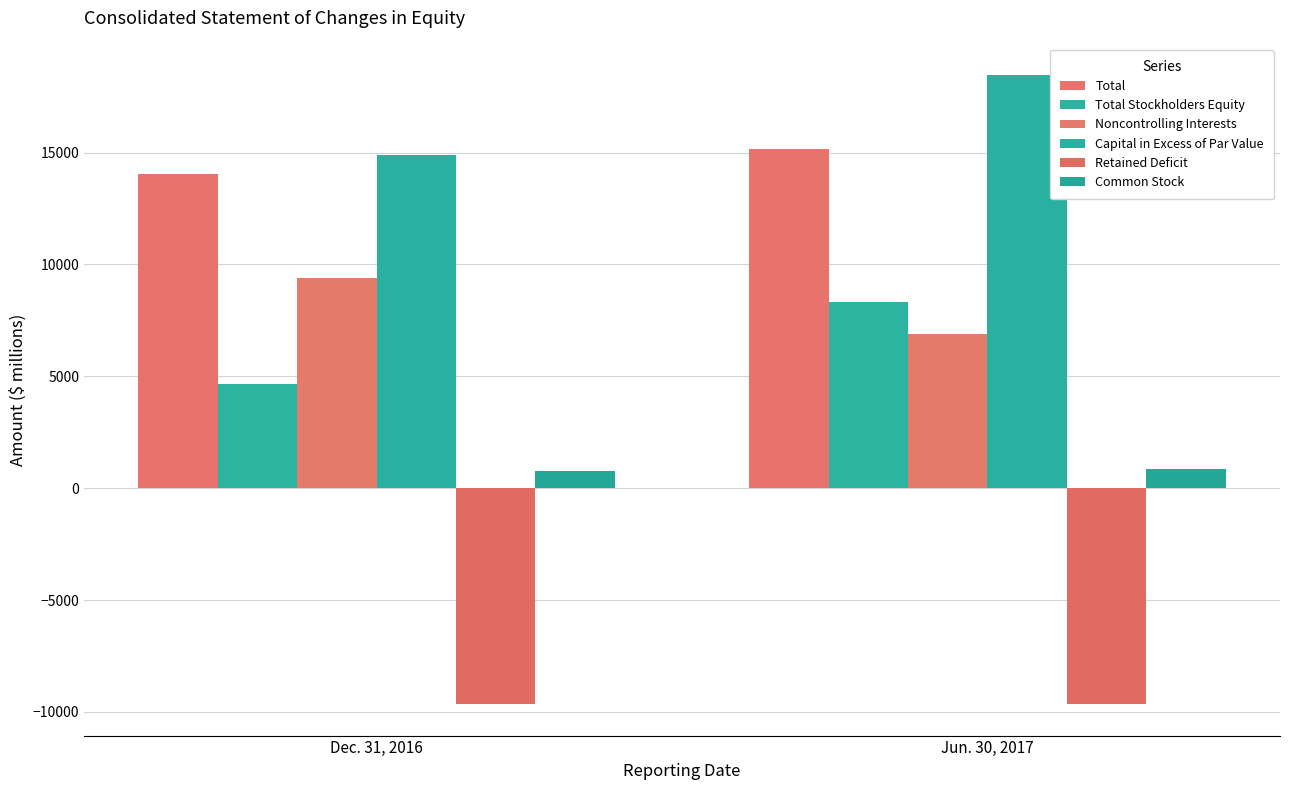

How many groups of bars are there?

2